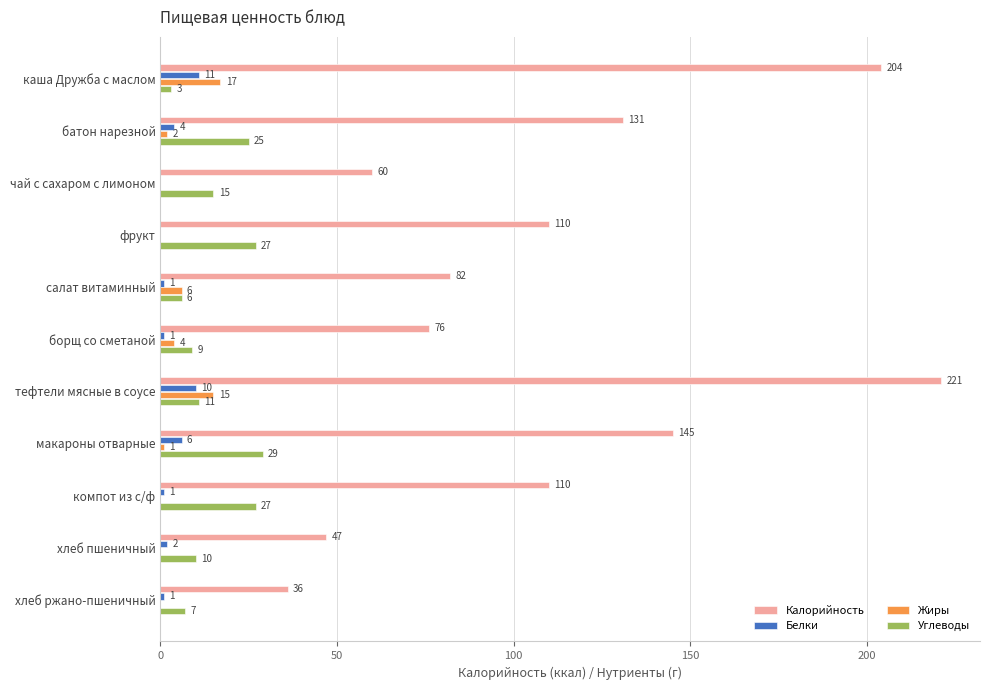

How many distinct data groups are displayed?

4